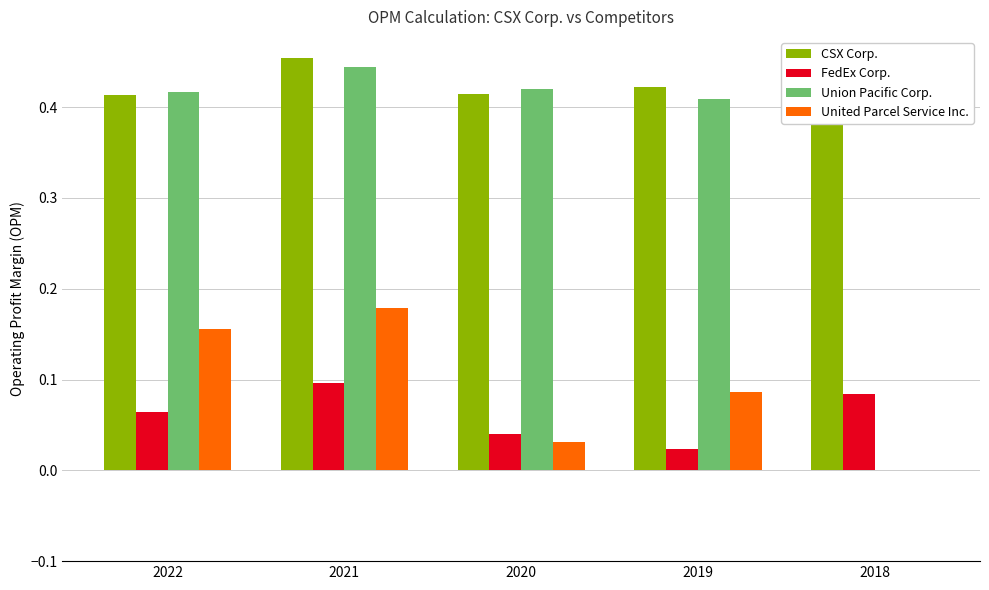

Which series has the largest total across all categories?

CSX Corp.